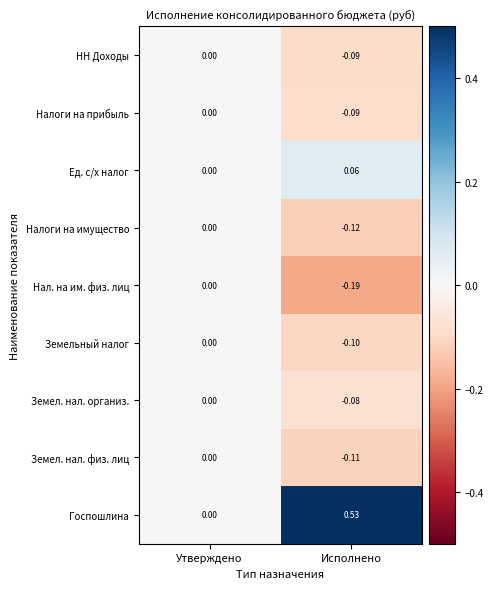

How many negative values does the Земел. нал. физ. лиц series have?

1